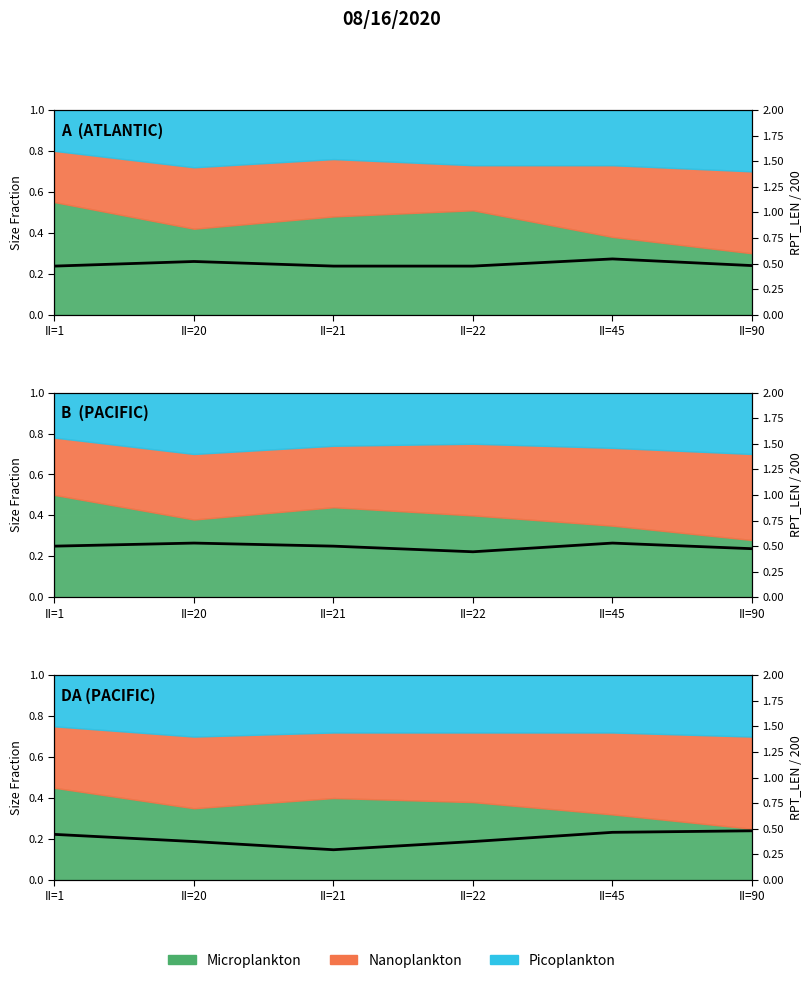

How many values are between 0 and 1?

6